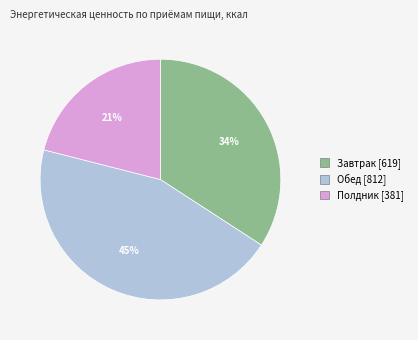

Is there a majority slice in this chart?

No